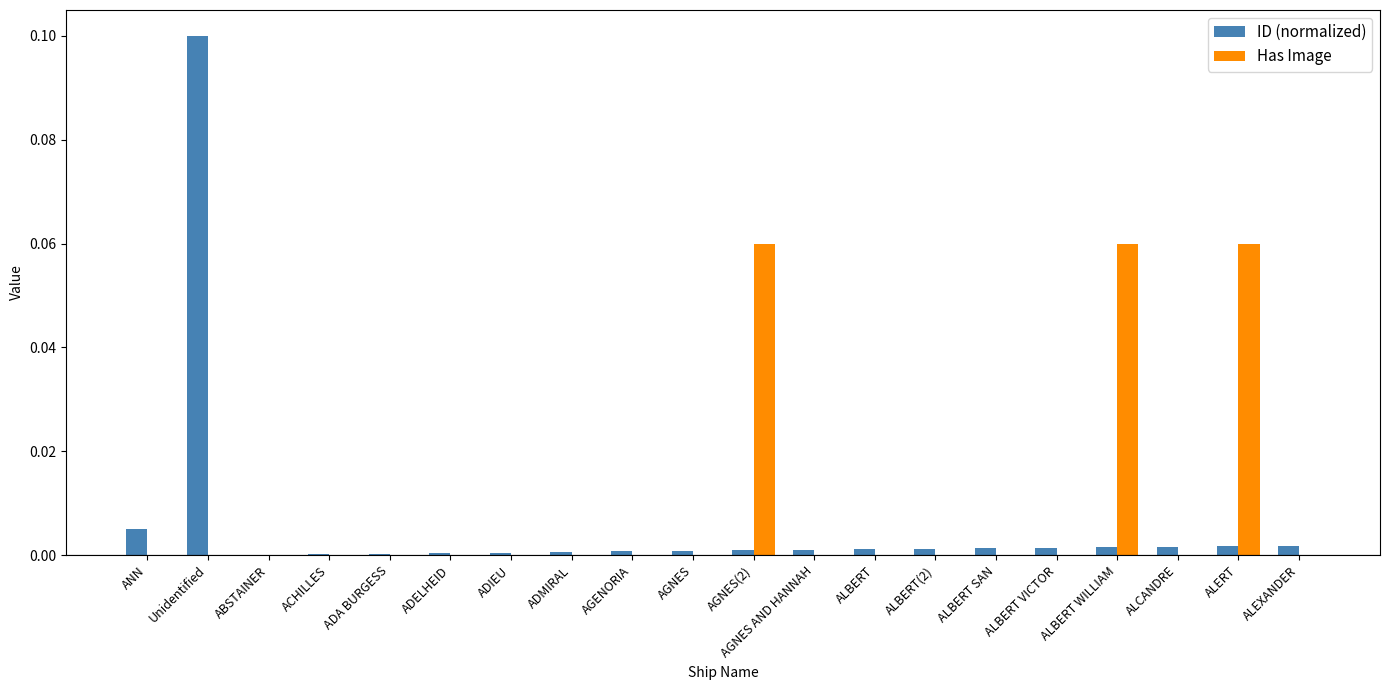

The ID (normalized) series shows 0.0 at AGNES(2). True or false?

True